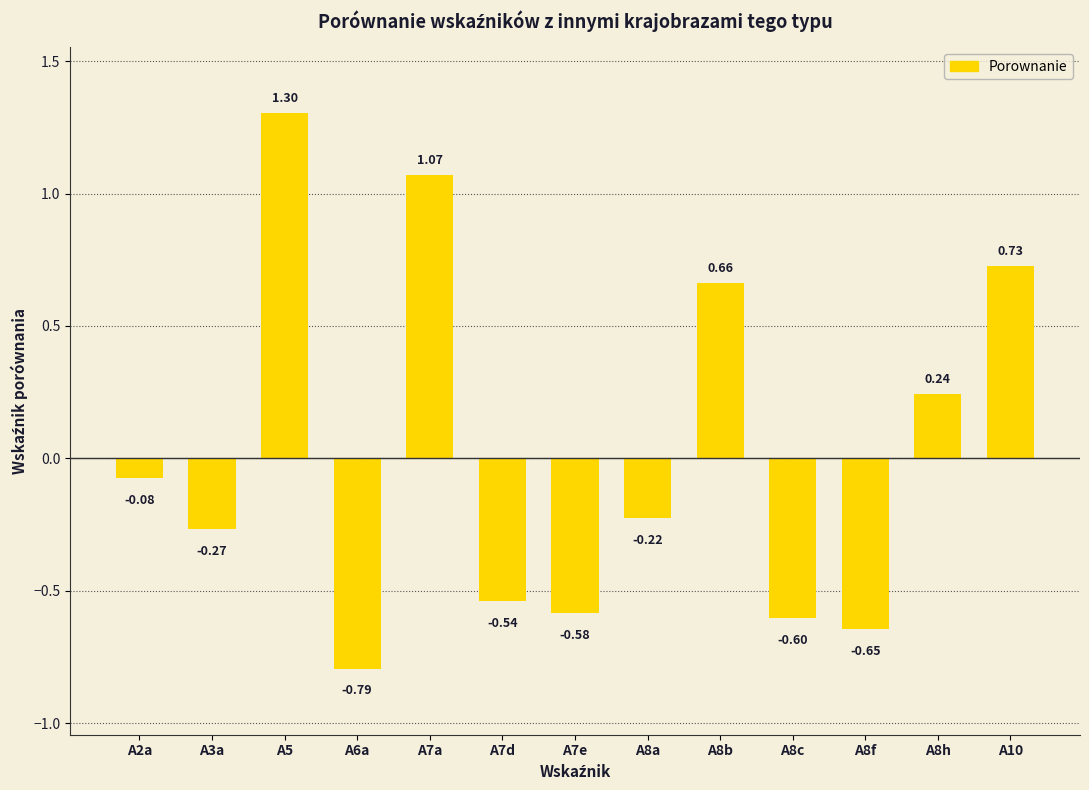

What is the maximum value shown in the chart?

1.3